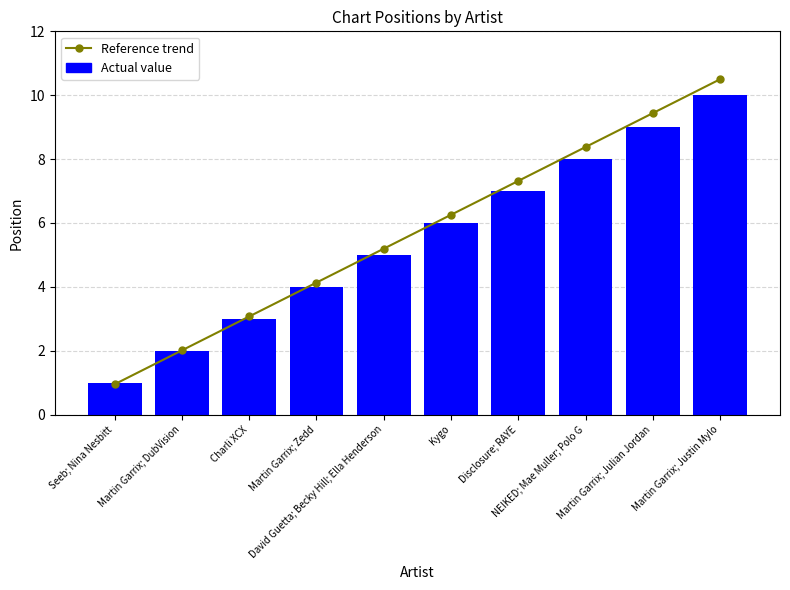

What is the label of the 5th bar from the right?

Kygo